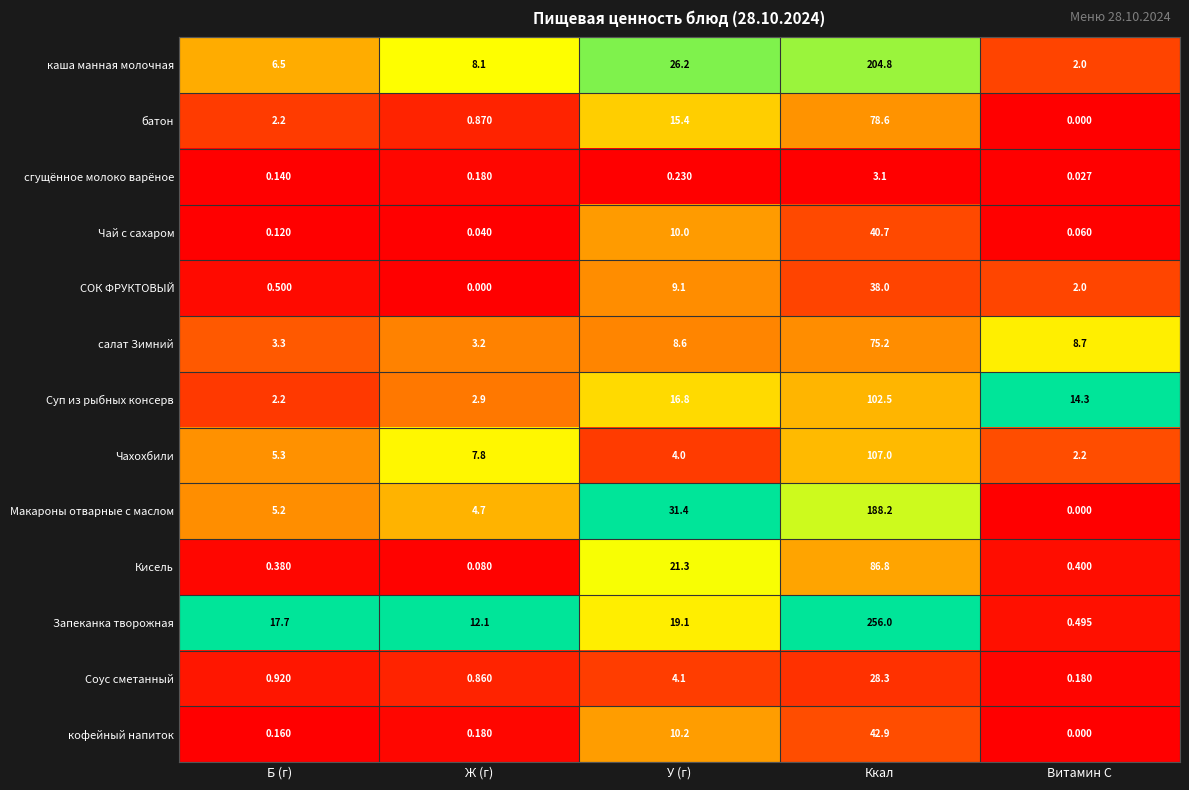

Between Б (г) and Ккал, which series saw the biggest shift?

Запеканка творожная